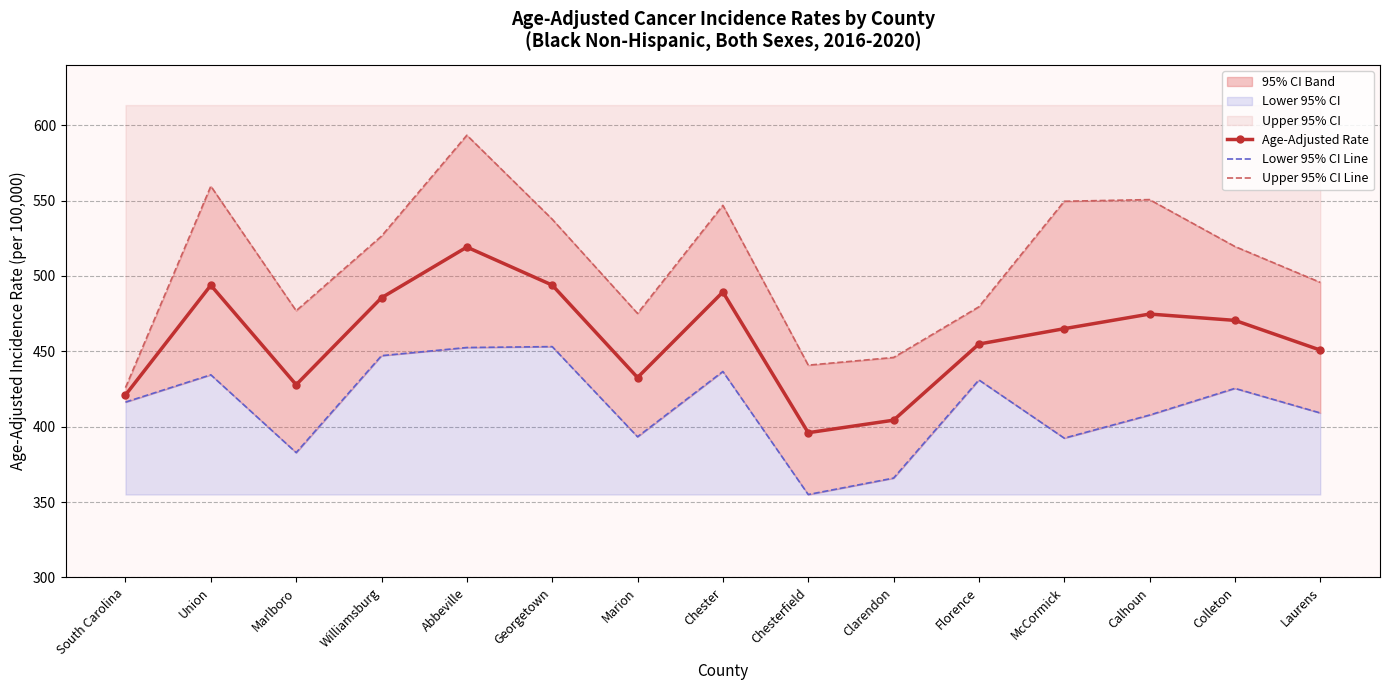

Reading left to right, what are all the values shown in this chart?

Age-Adjusted Rate: 421.0	493.8	427.8	485.5	519.1	493.9	432.6	489.3	396.0	404.3	454.8	465.0	474.7	470.5	450.8
Lower 95% CI Line: 416.3	434.4	382.8	447.1	452.5	453.1	393.3	436.6	355.0	365.9	431.0	392.4	407.7	425.4	409.1
Upper 95% CI Line: 425.9	559.5	476.9	526.4	593.3	537.6	475.1	546.8	440.8	445.9	479.5	549.5	550.6	519.5	495.7